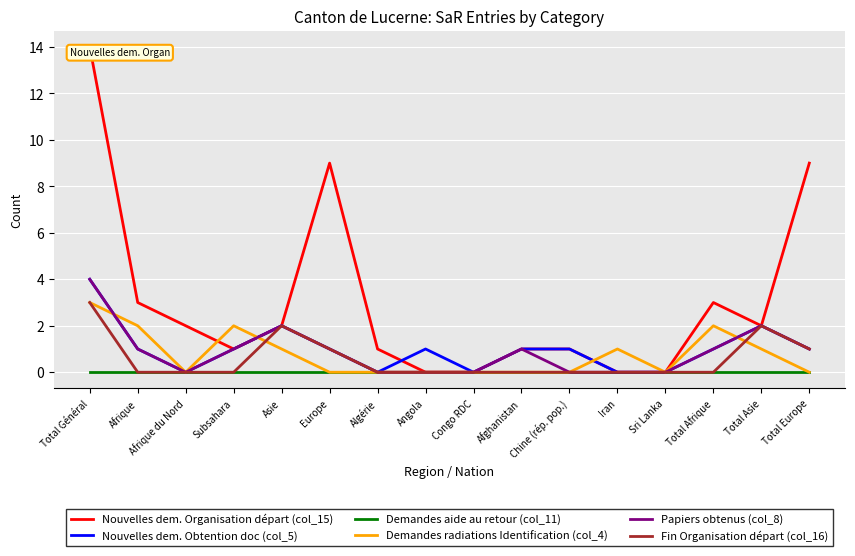

What is the maximum value for Fin Organisation départ (col_16)?

3